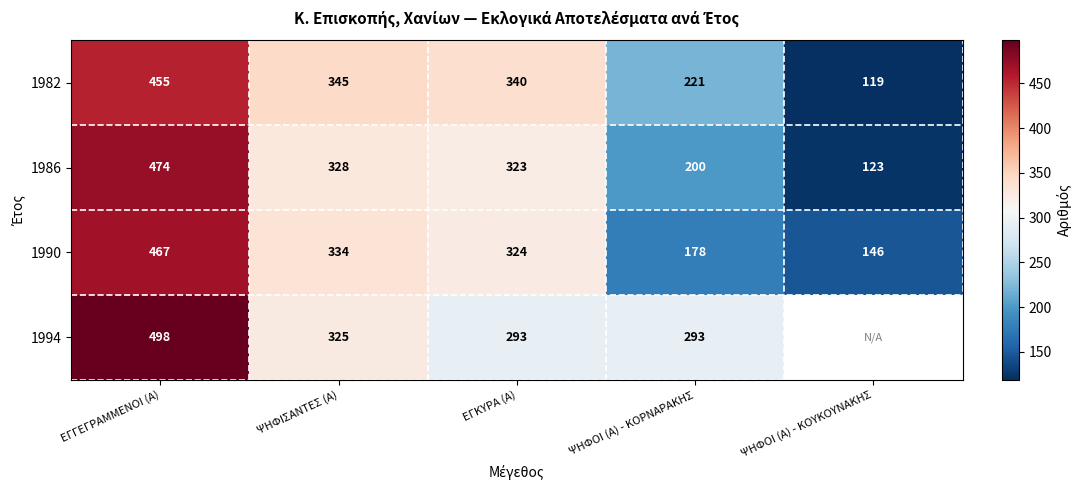

What is the minimum value shown in the chart?

119.0